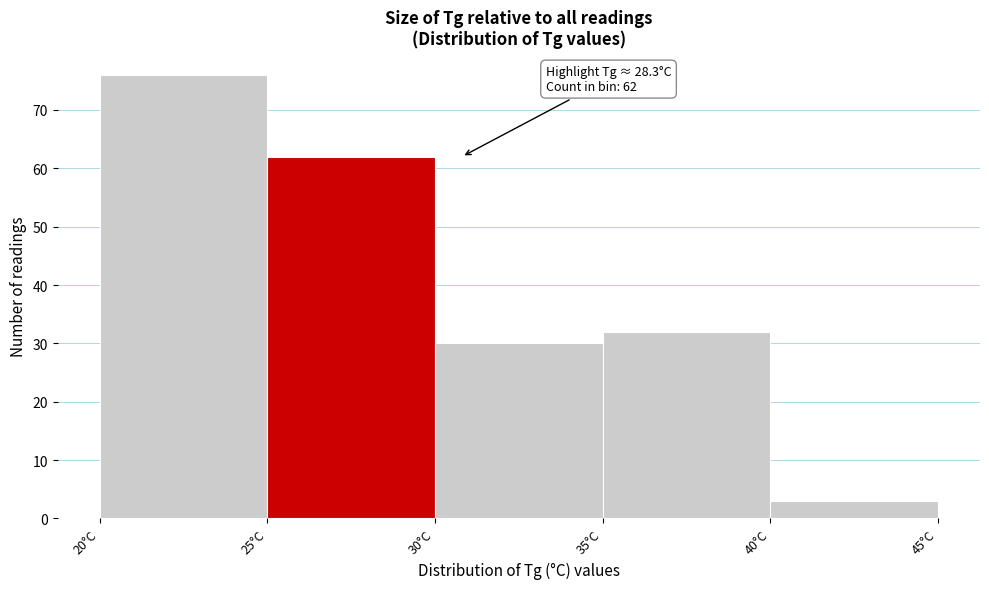

Which range on the x-axis has the tallest bar?

20 to 25